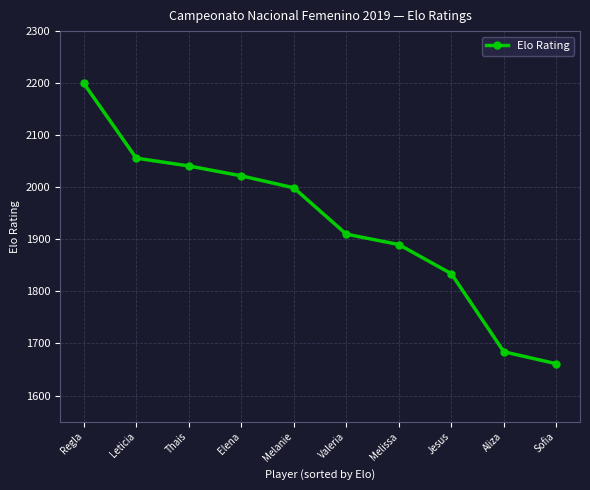

What is the sum of all values?

19297